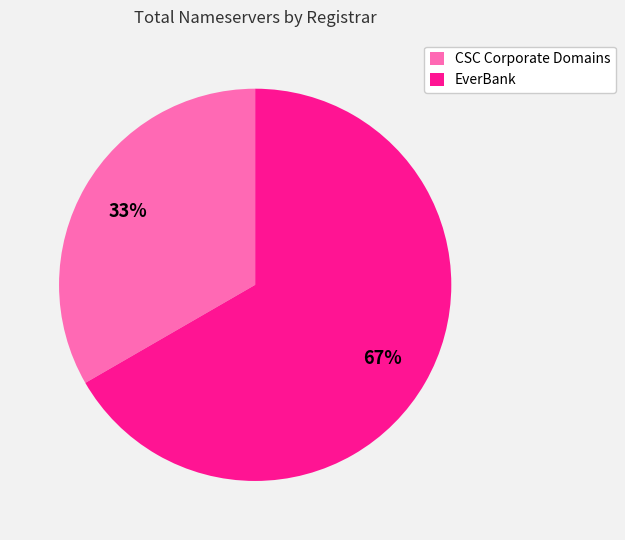

What percentage is the CSC Corporate Domains slice, to the nearest percent?

33%